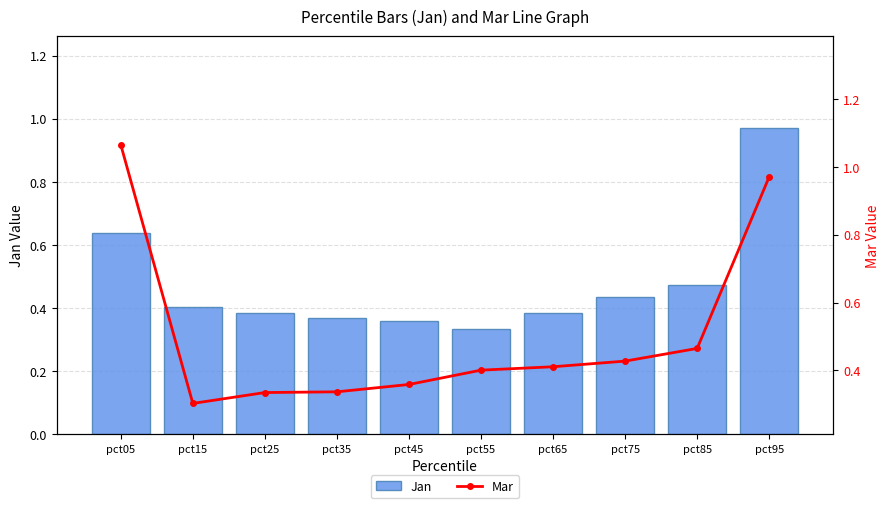

What is the value of the Mar bar at the 6th from the left?

0.4